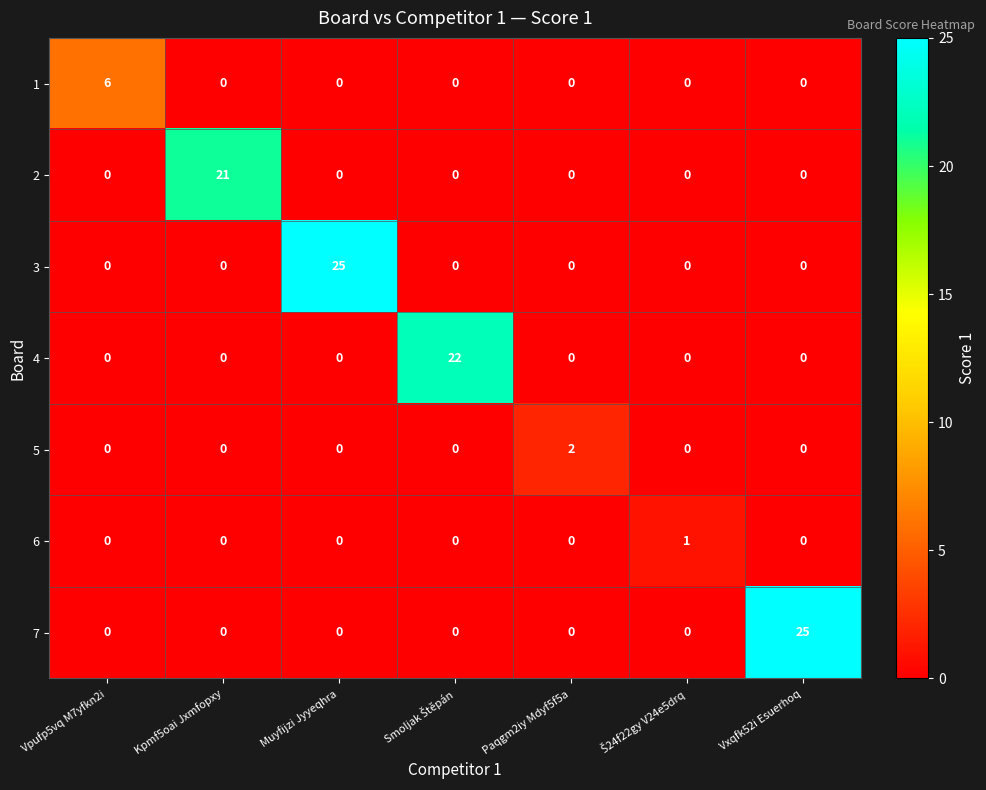

How many series are shown in this chart?

7